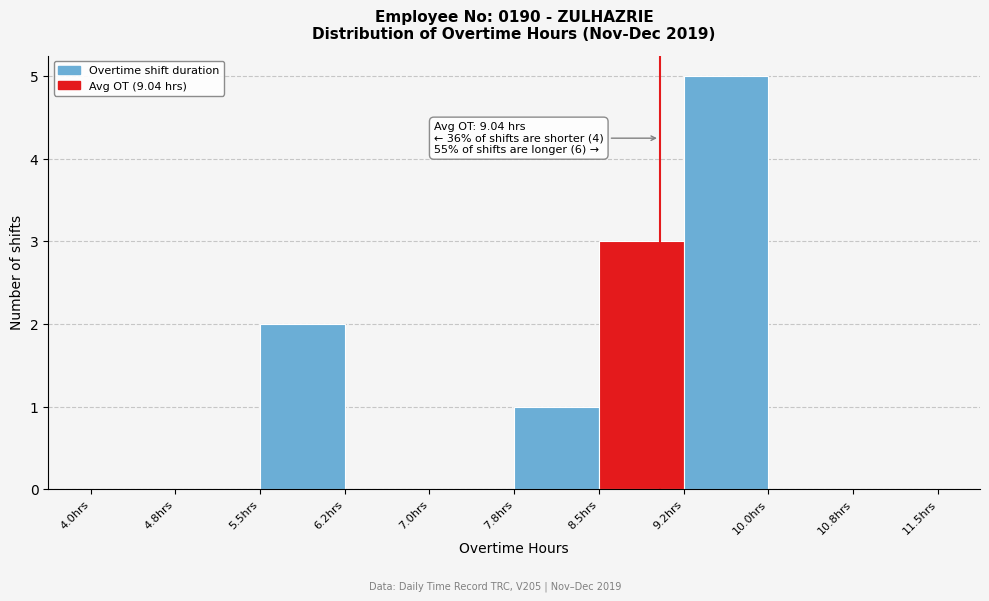

Which range on the x-axis has the tallest bar?

9.25 to 10.00